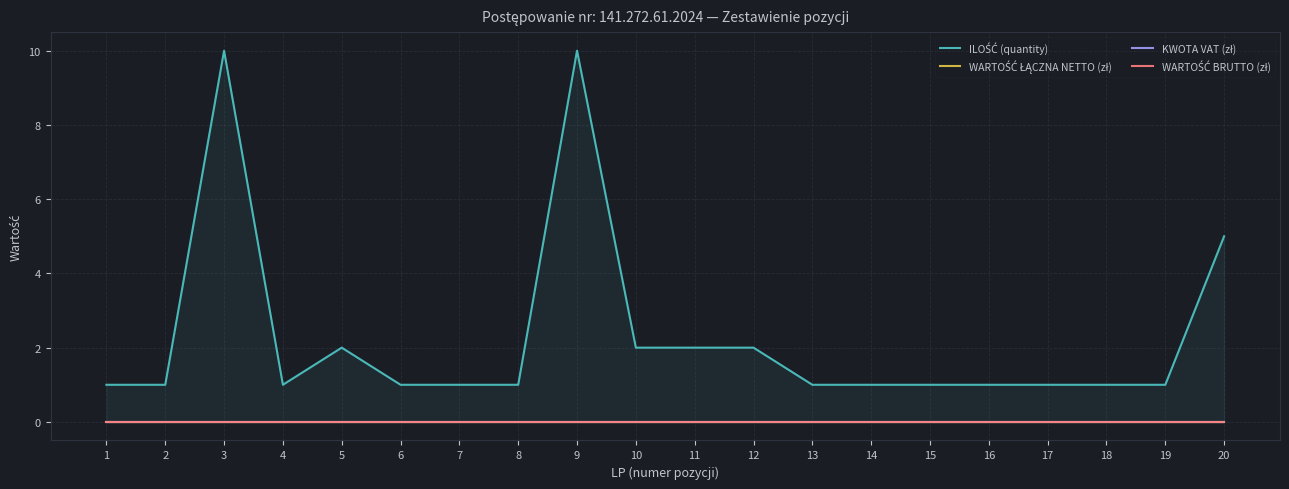

Which series has the widest spread of values?

ILOŚĆ (quantity)